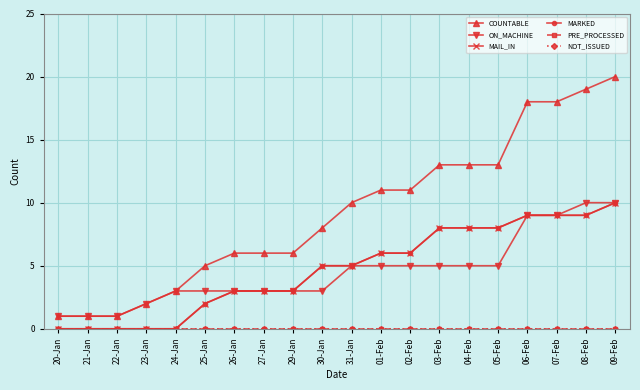

List the series in order of their peak value, lowest first.

PRE_PROCESSED, NOT_ISSUED, ON_MACHINE, MAIL_IN, MARKED, COUNTABLE